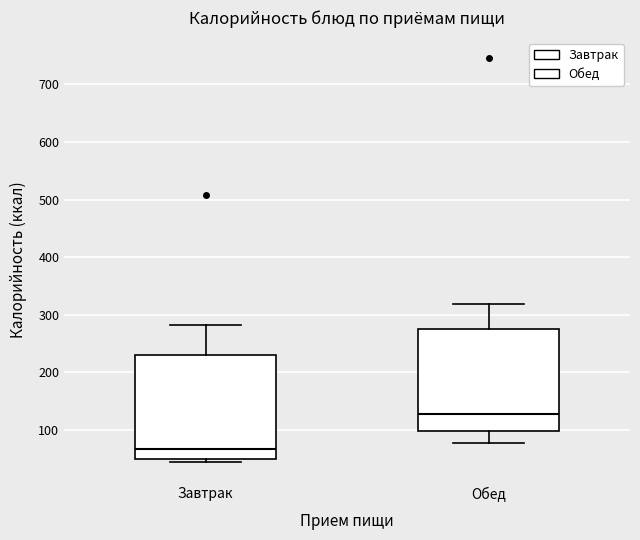

Which box has the highest median line?

Обед